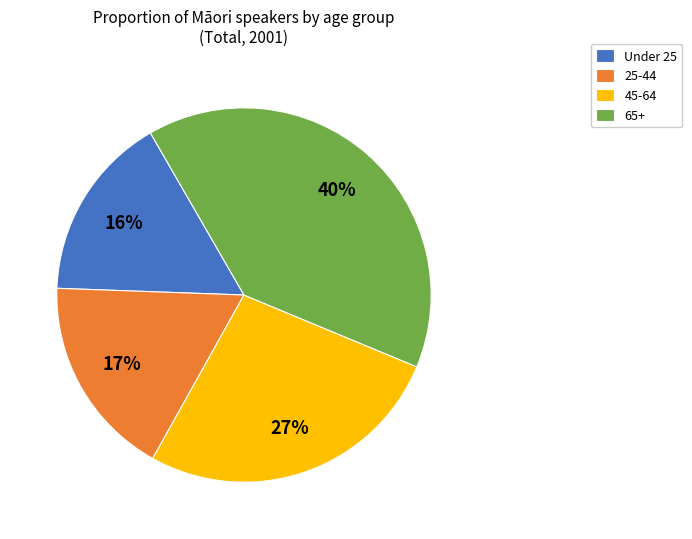

The 25-44 slice represents 32% of the pie. True or false?

False